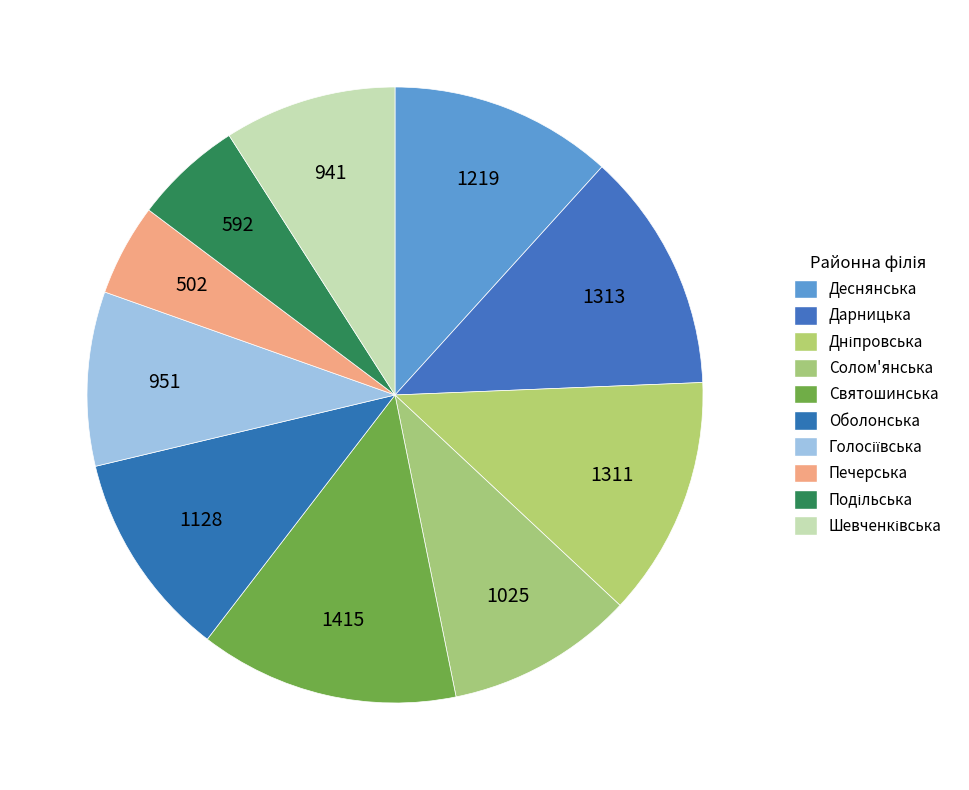

To the nearest percent, what portion does Подільська represent?

6%